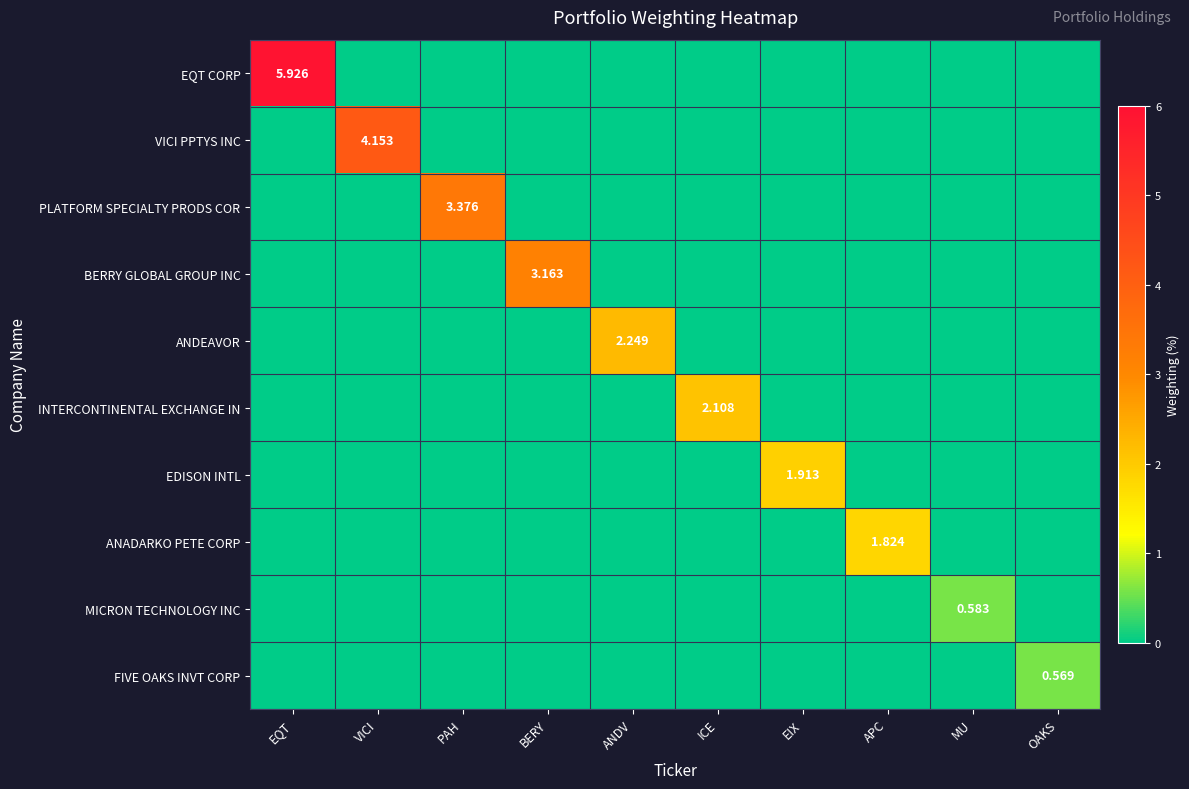

At which label does VICI PPTYS INC reach its minimum?

EQT